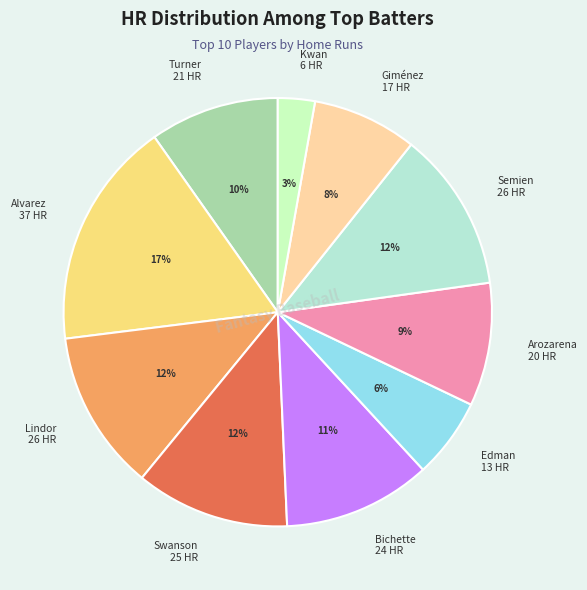

To the nearest percent, what portion does Semien 26 HR represent?

12%